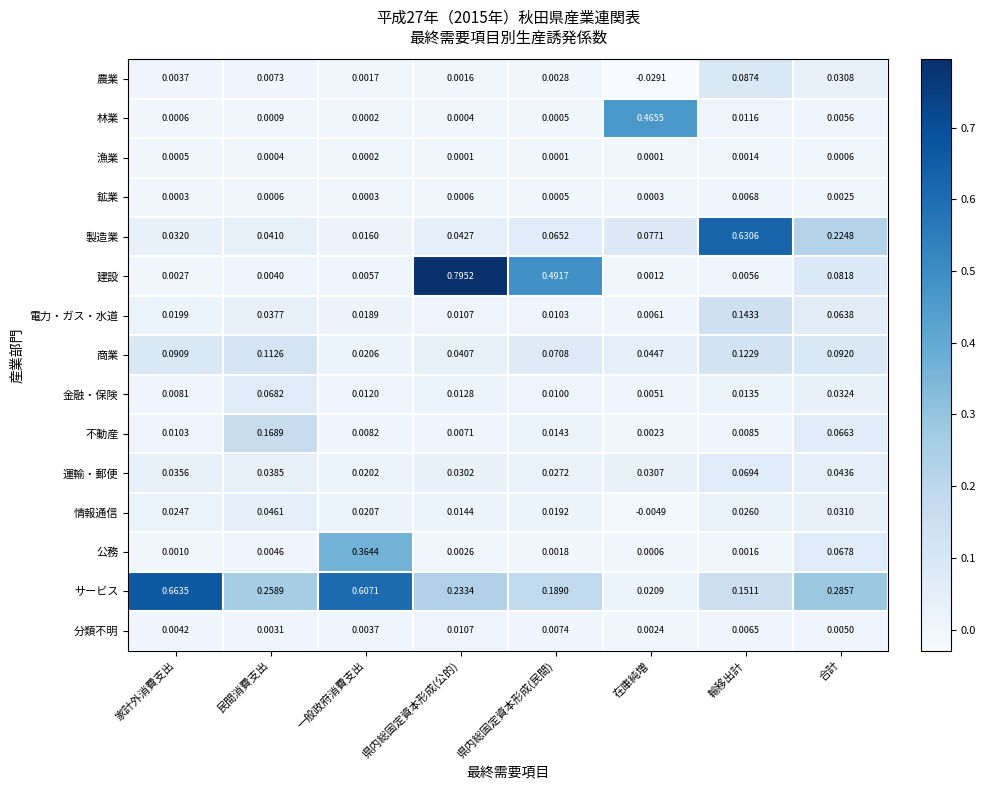

Which category has the highest value across all series?

県内総固定資本形成(公的)